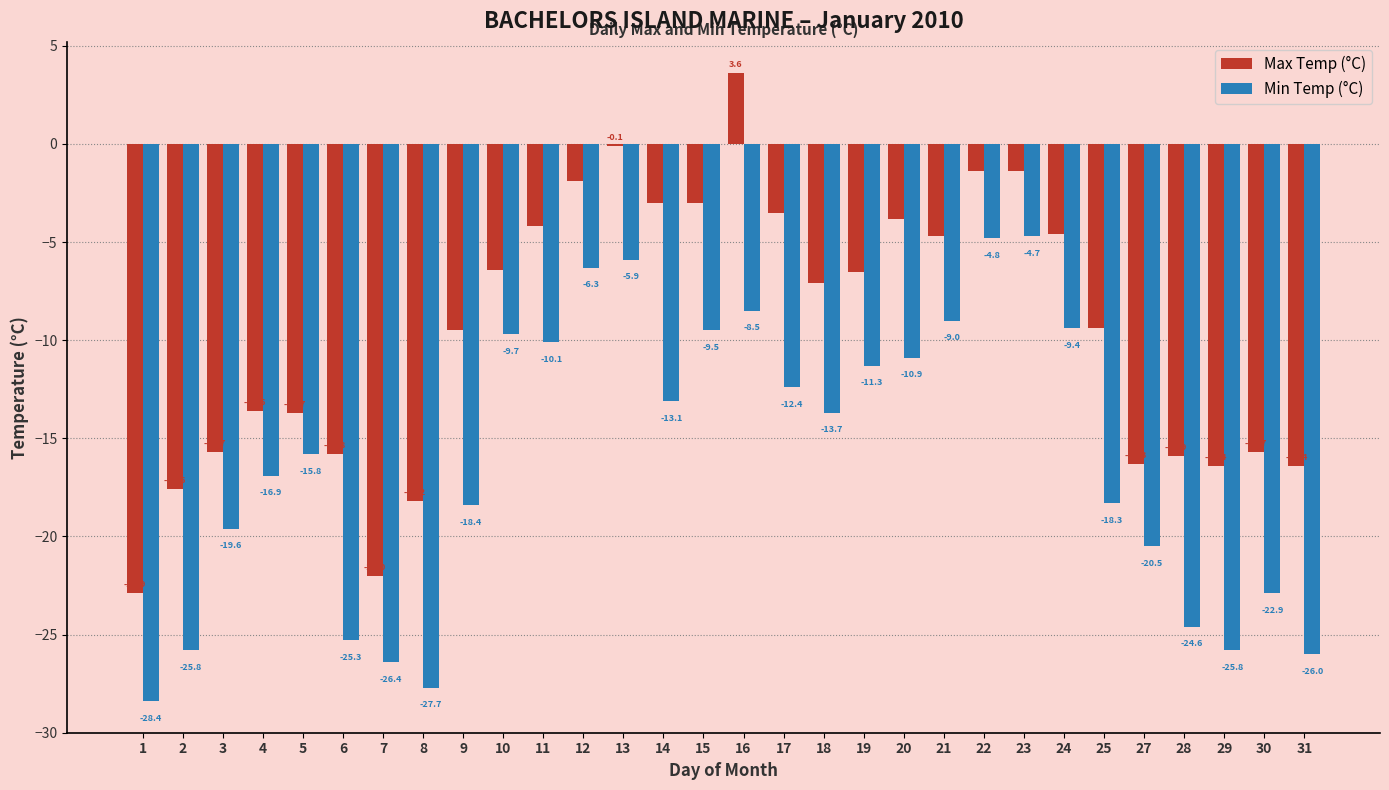

What value does the Min Temp (°C) series have at 4?

-16.9